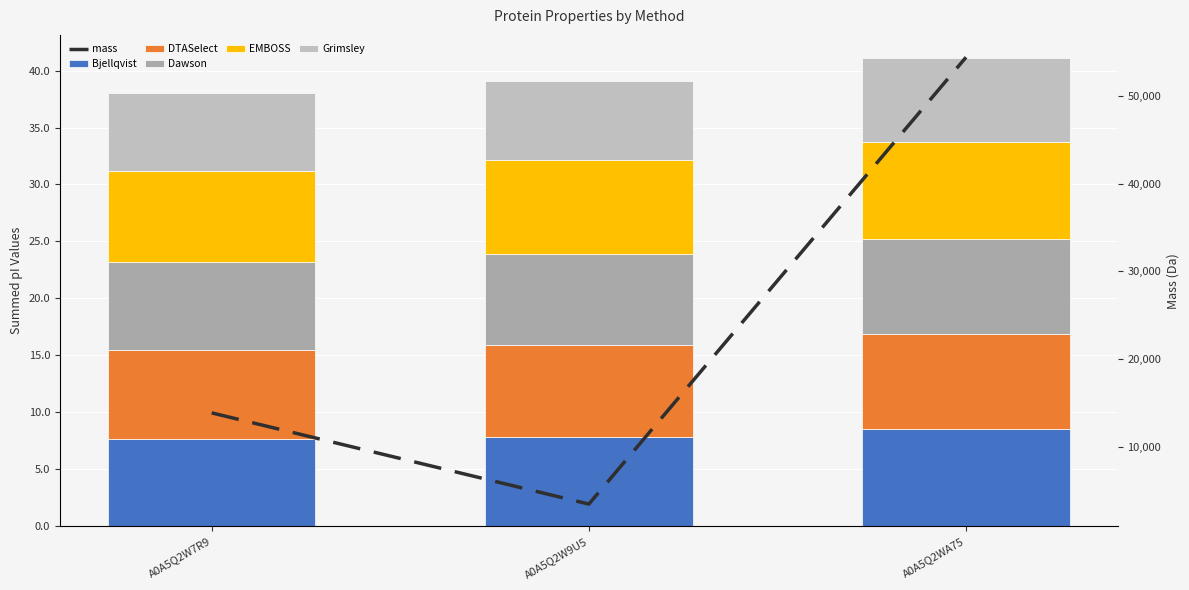

Which series has the widest spread of values?

mass